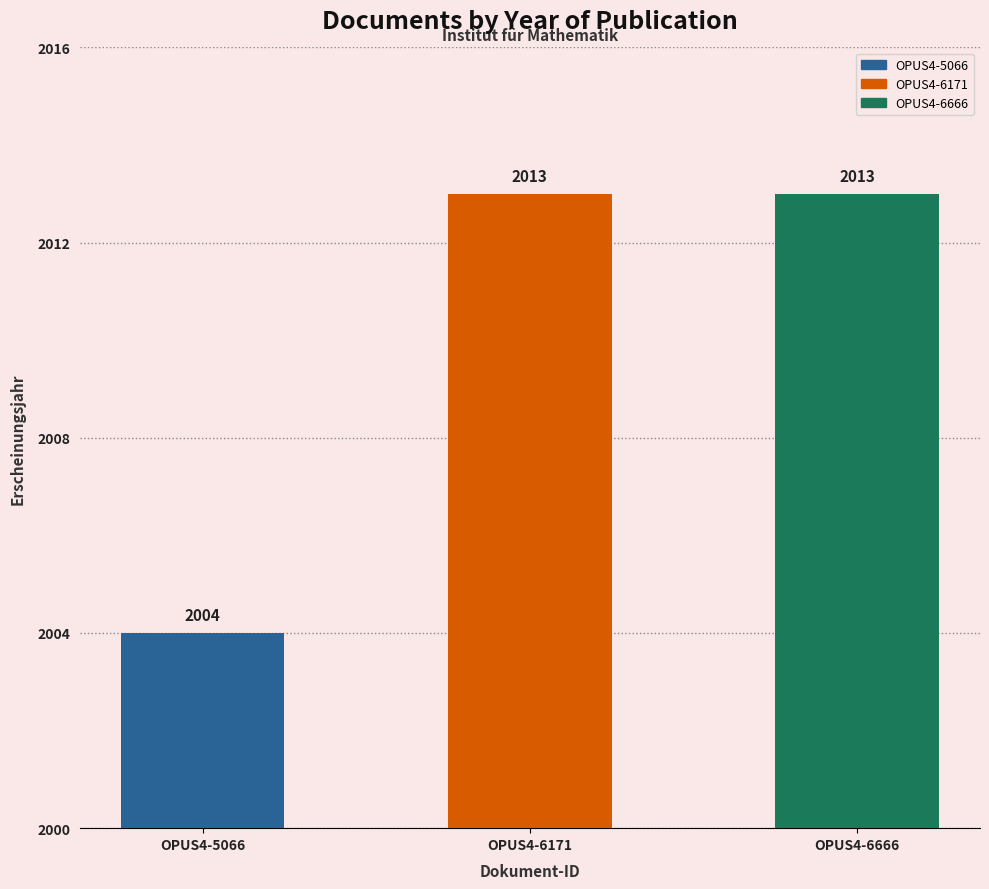

How many categories are shown in the chart?

3